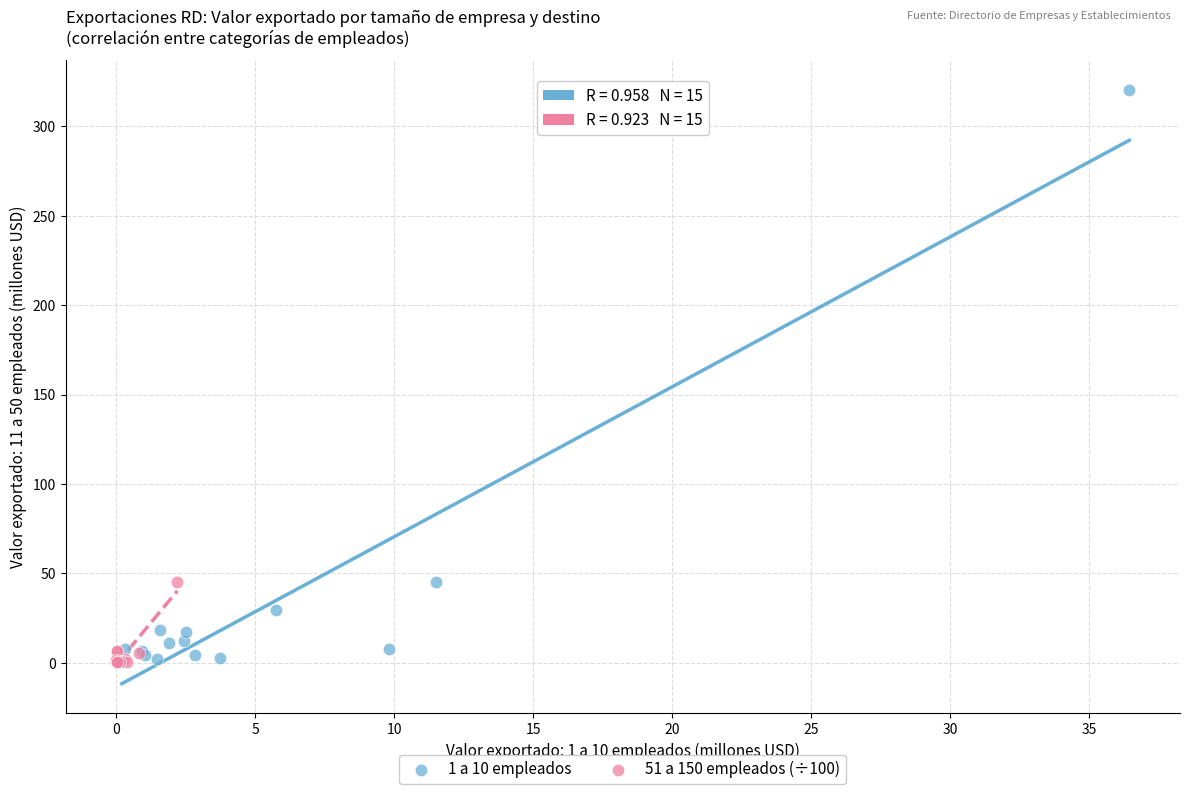

Which series has the largest Y range (max minus min)?

1 a 10 empleados